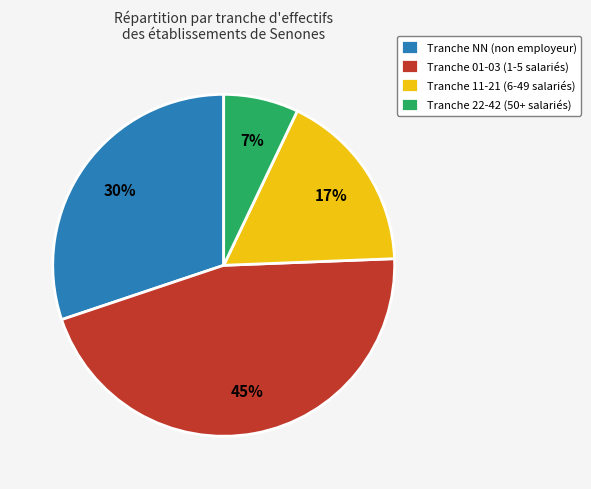

Count the number of slices in the pie.

4